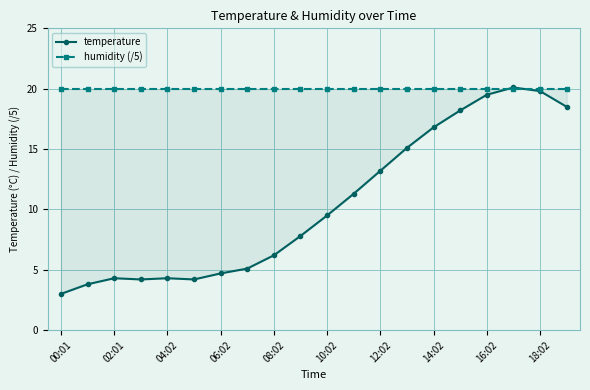

At which category is the sum across all series the highest?

17